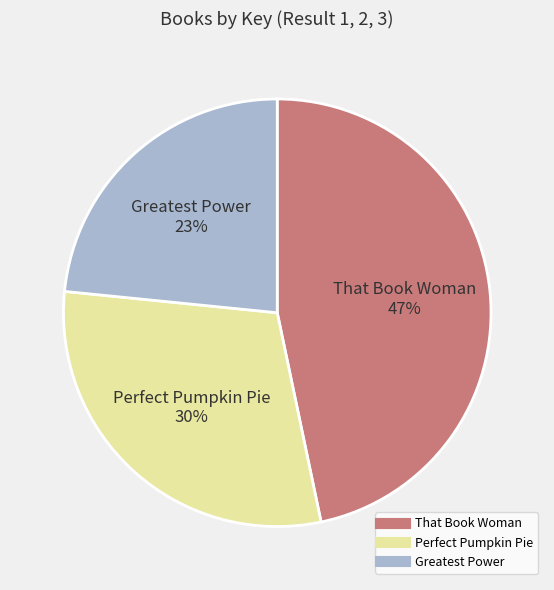

Is it true that Perfect Pumpkin Pie is 17% of the pie?

False